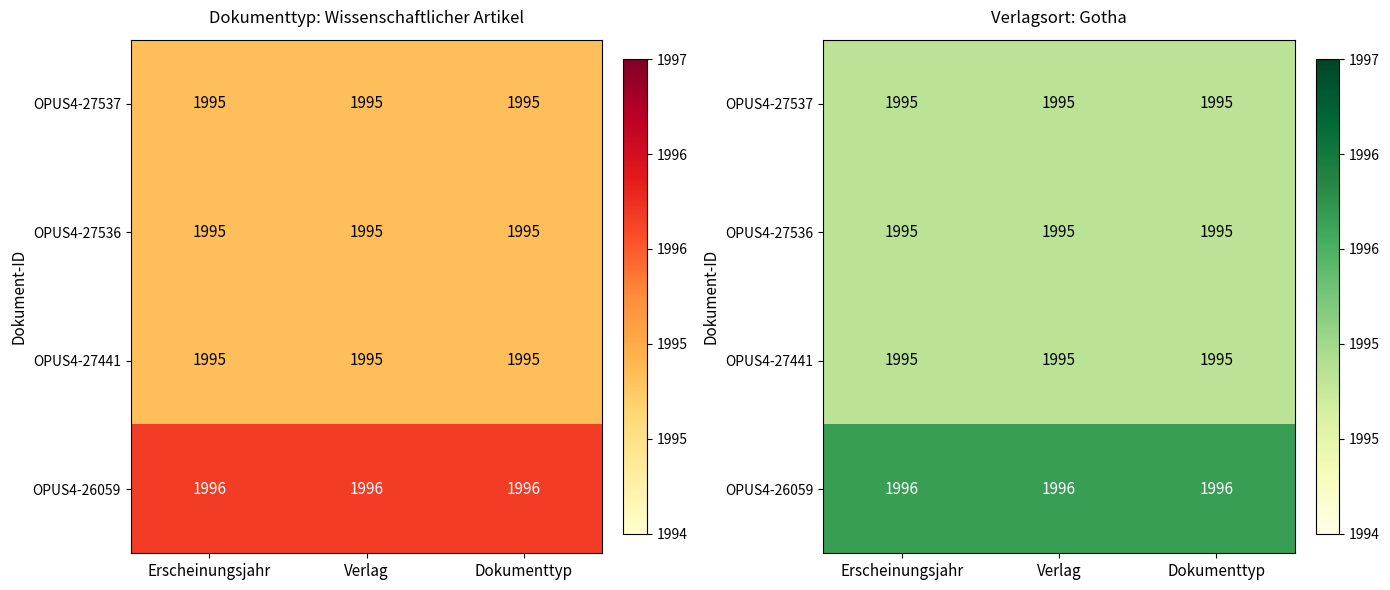

At which category is the sum across all series the highest?

Erscheinungsjahr